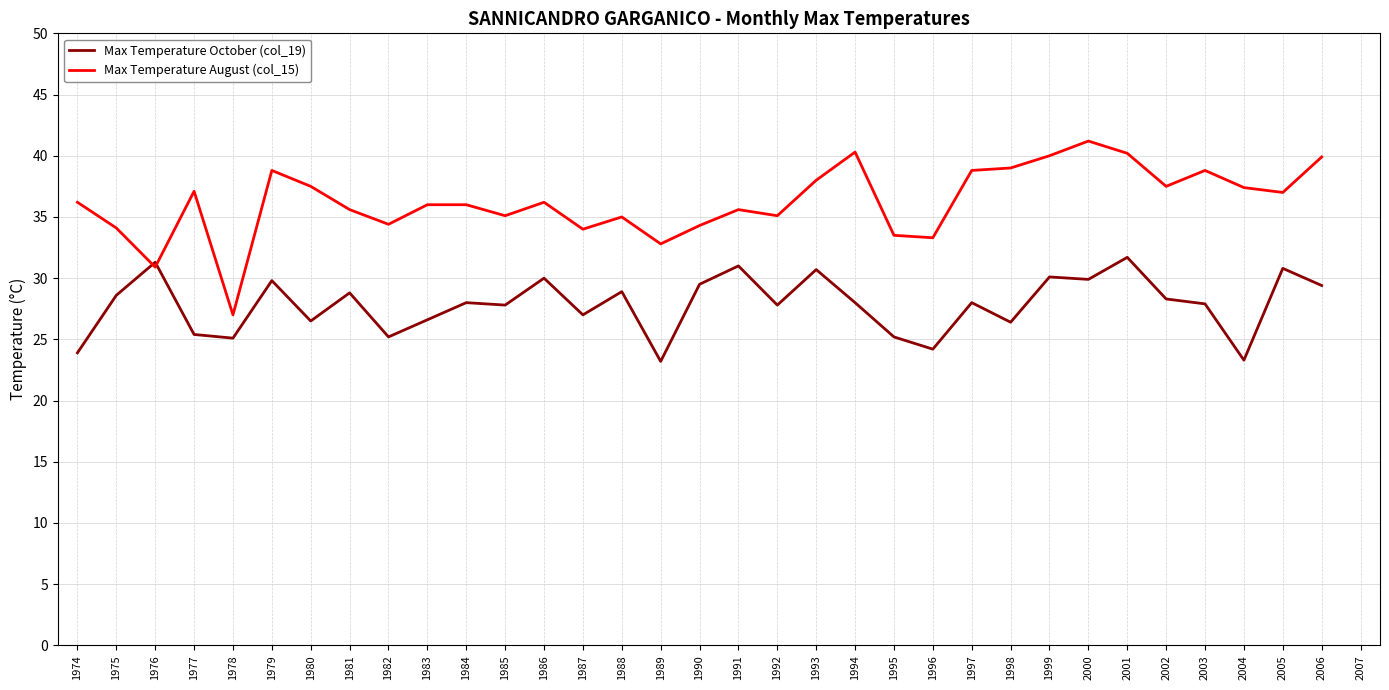

List the series in order of their peak value, highest first.

Max Temperature August (col_15), Max Temperature October (col_19)